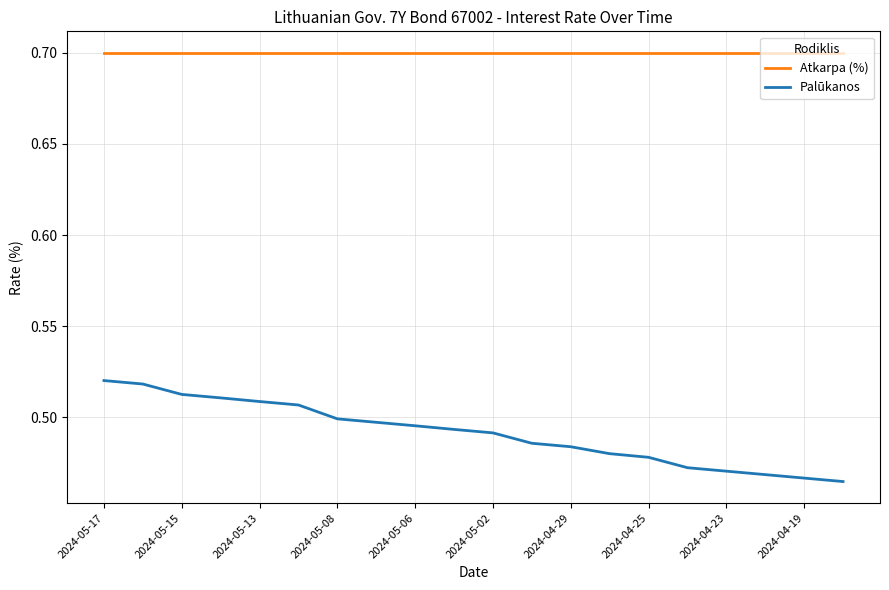

Which series has the largest total across all categories?

Atkarpa (%)